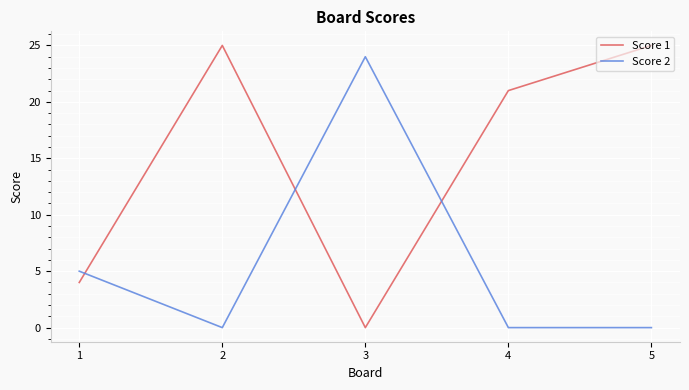

How many times do Score 1 and Score 2 cross each other?

3